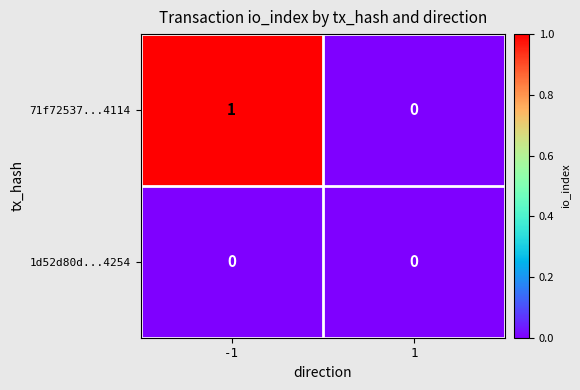

Count the number of data series in this chart.

2